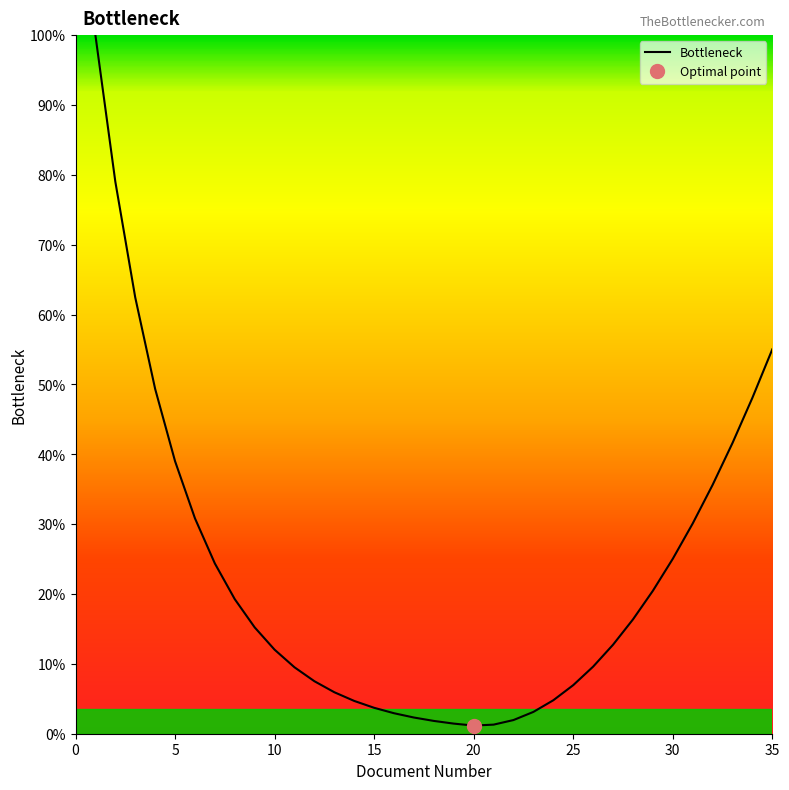

Reading left to right, list all the values displayed in this chart.

100.0	79.0	62.5	49.4	39.0	30.8	24.4	19.3	15.2	12.0	9.5	7.5	5.9	4.7	3.7	2.9	2.3	1.8	1.4	1.2	1.3	2.0	3.1	4.8	7.0	9.6	12.7	16.4	20.5	25.0	30.1	35.6	41.6	48.1	55.0